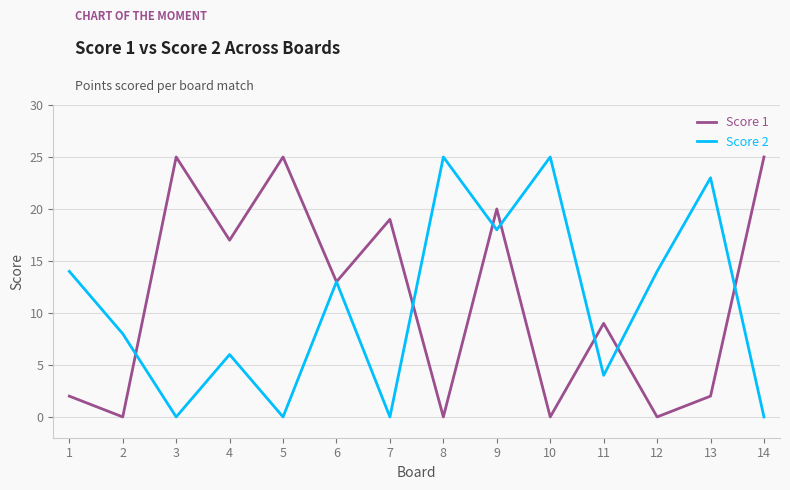

Between 3 and 7, which series saw the biggest shift?

Score 1